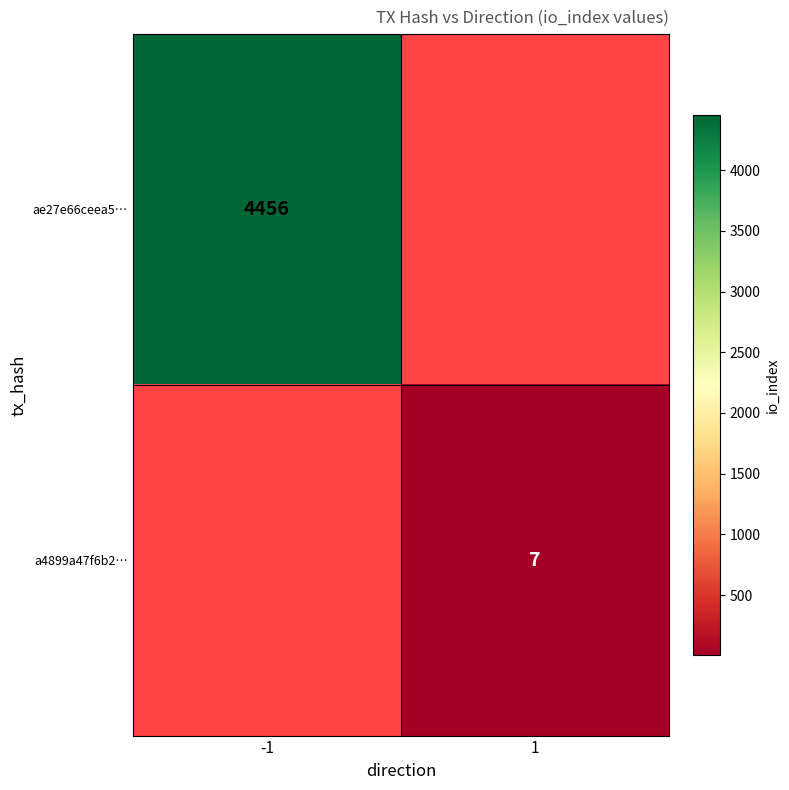

The value of ae27e66ceea5… at -1 is 6045. True or false?

False